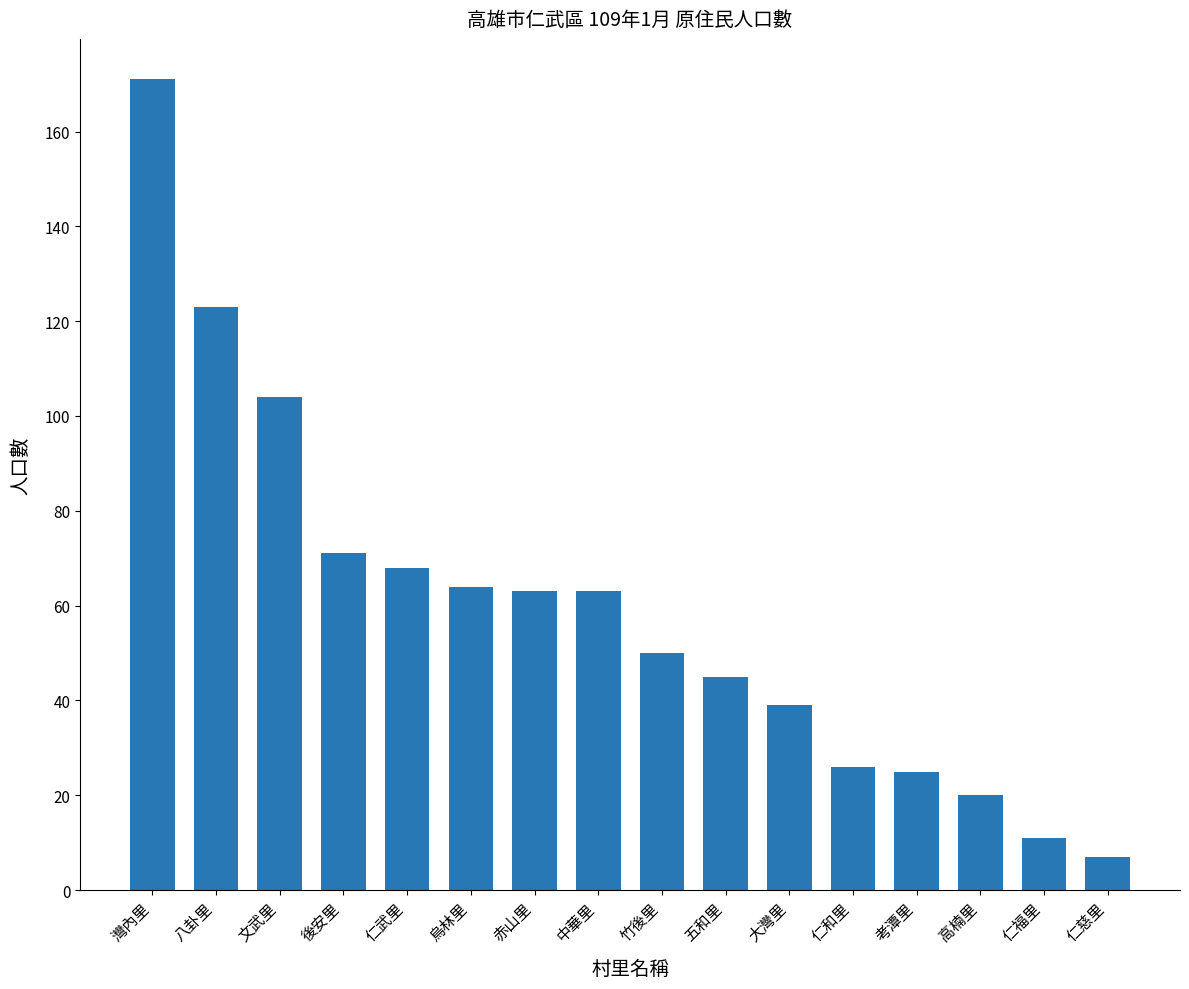

The chart shows a value of 11 at 仁福里. True or false?

True